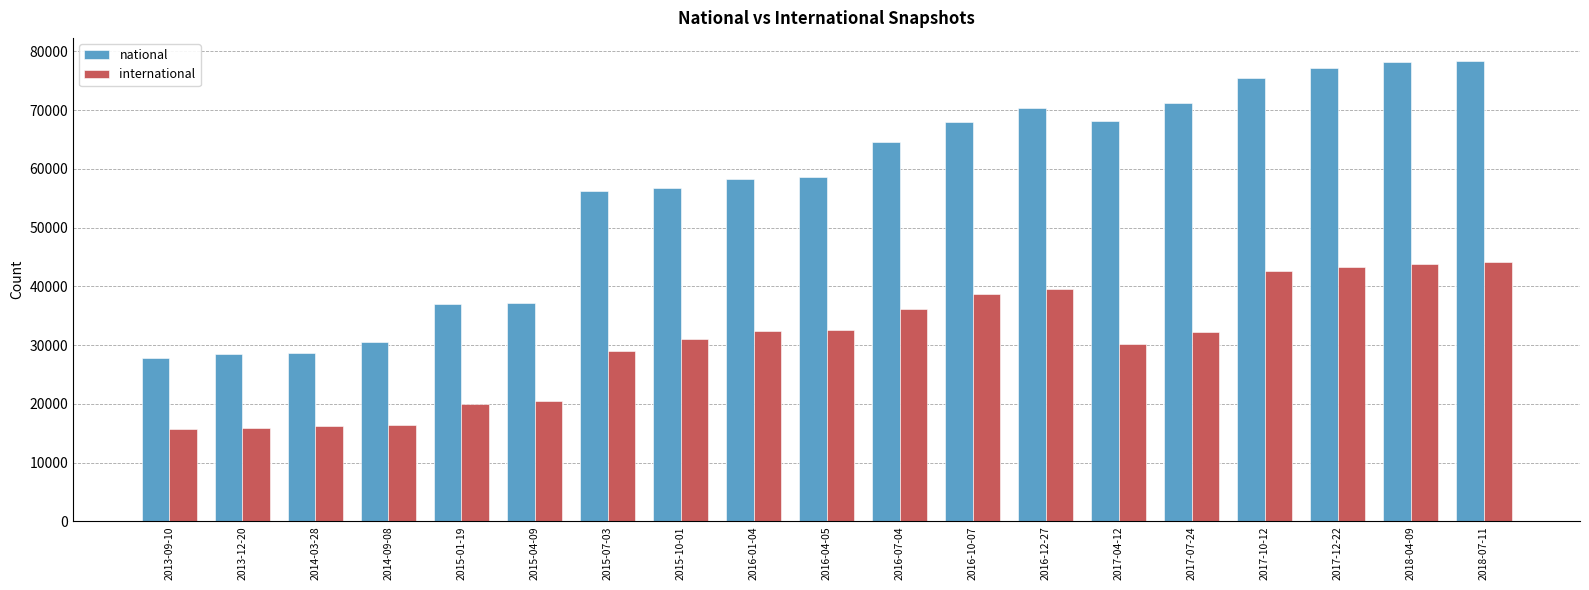

Count the number of categories in the chart.

19